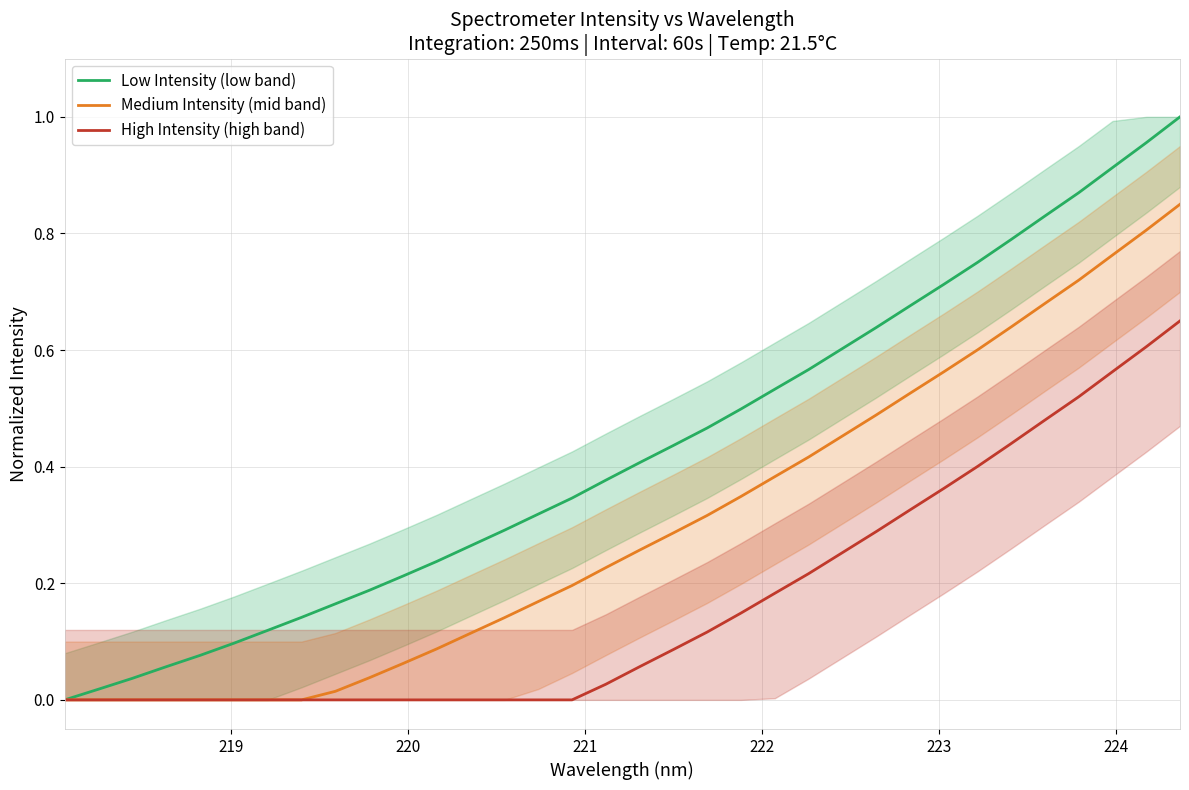

Is the value of High Intensity (high band) at 8 greater than the value of Low Intensity (low band) at 16?

No